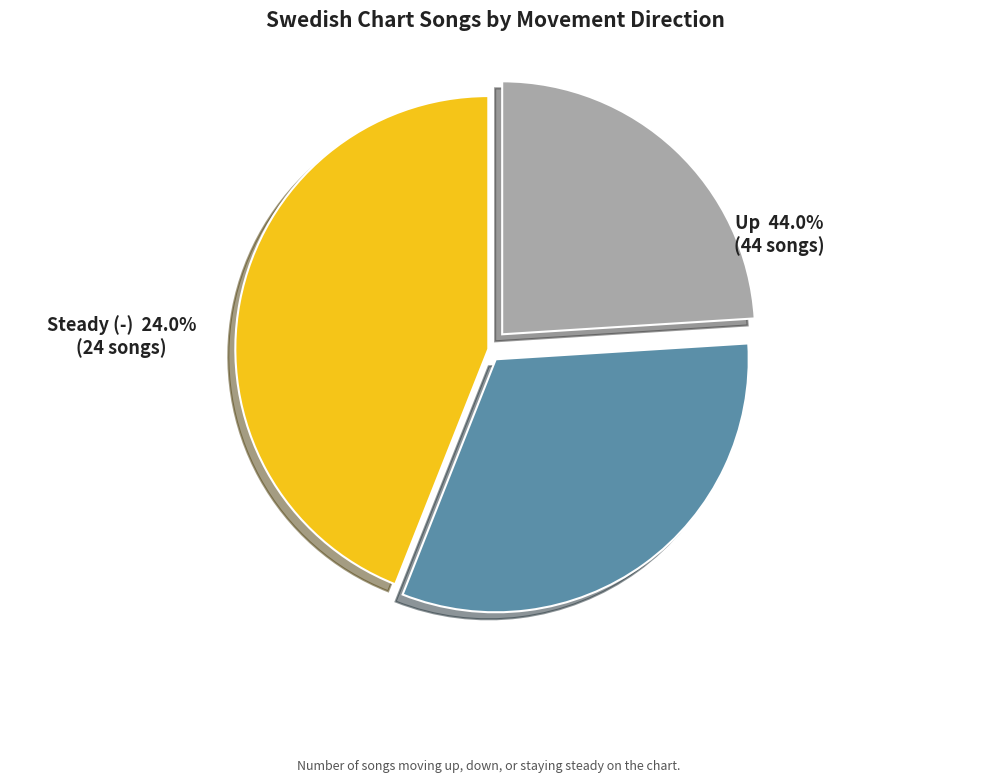

To the nearest percent, what is the combined percentage of up and down?

76%